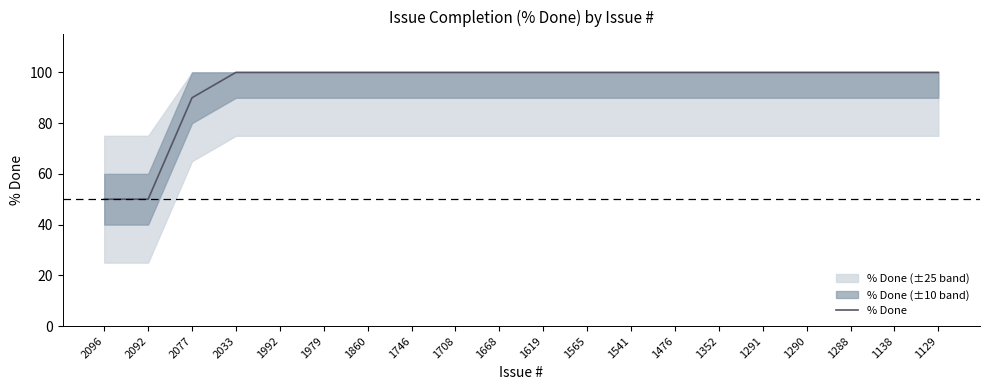

What is the ratio of the value at 2096 to the value at 2092?

1.0